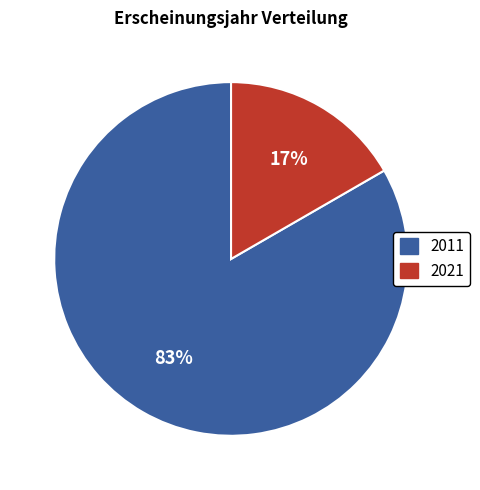

To the nearest percent, what is the average slice percentage?

50%